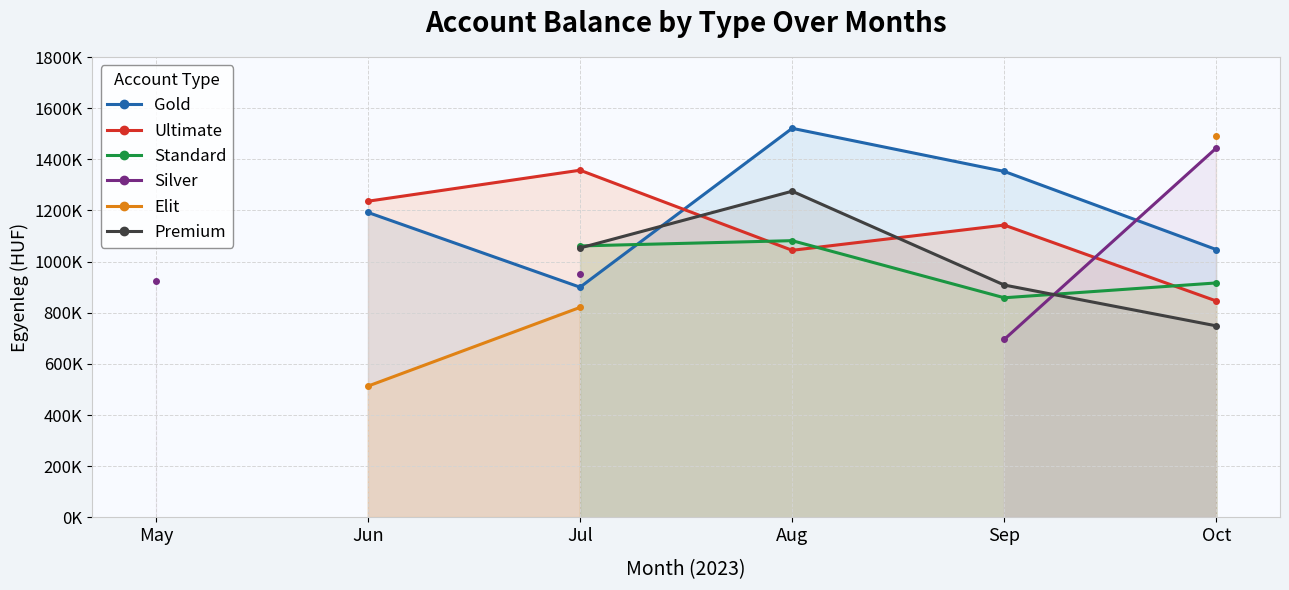

What is the smallest value displayed?

513224.0